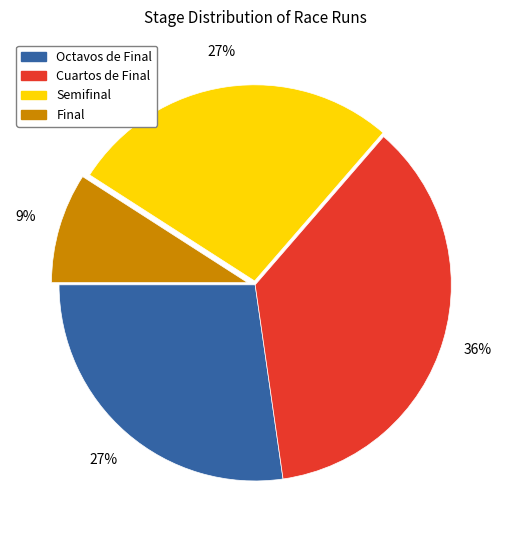

What is the smallest slice in the pie chart?

Final